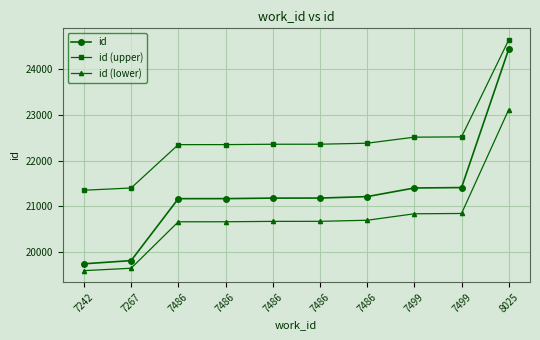

At which label is id closest to 22094?

7499